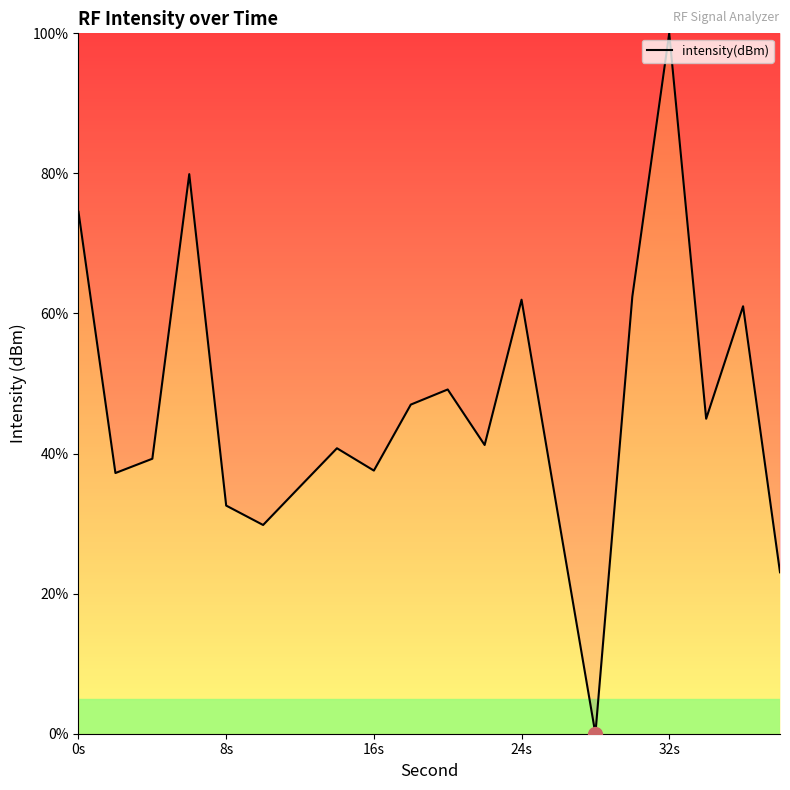

What is the difference between the maximum and minimum values?

100.0